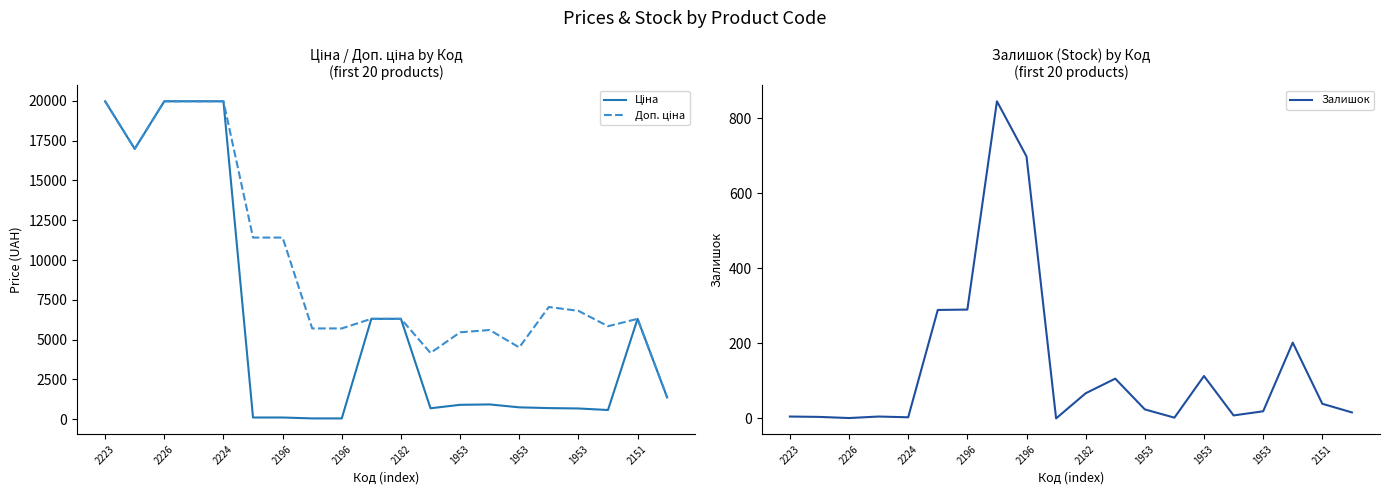

Where is Ціна nearest to the value 10010?

2151